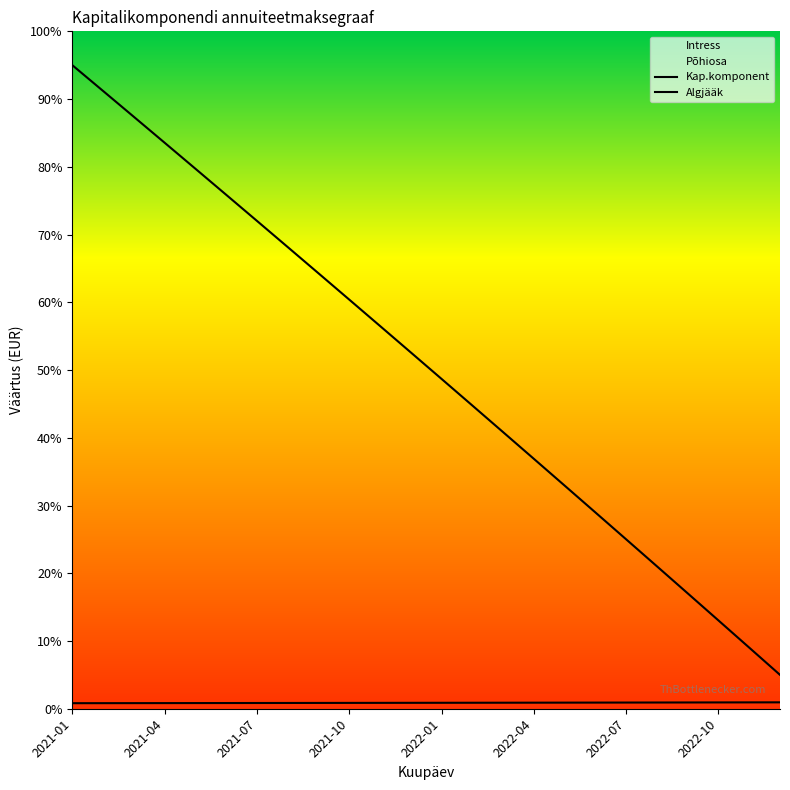

What is the total value across all series at 2021-11?

57.4